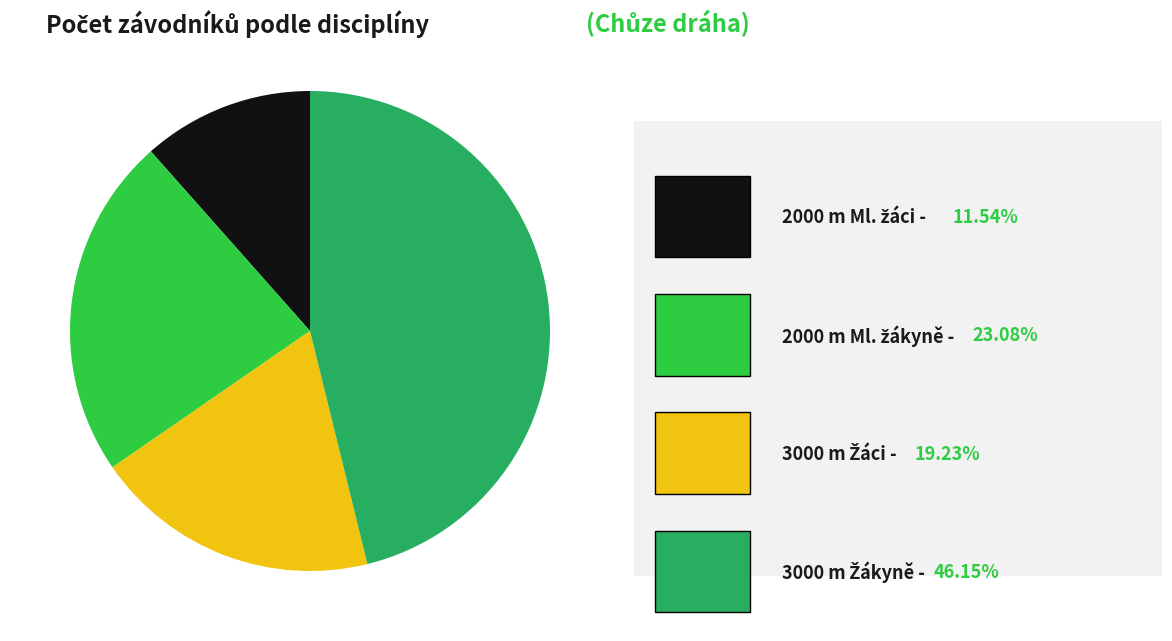

Does any single category account for the majority?

No